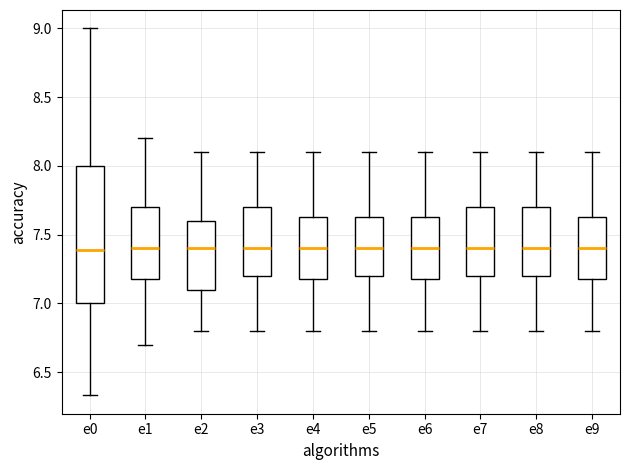

Comparing the boxes themselves (not the whiskers), which one is the tallest?

e0